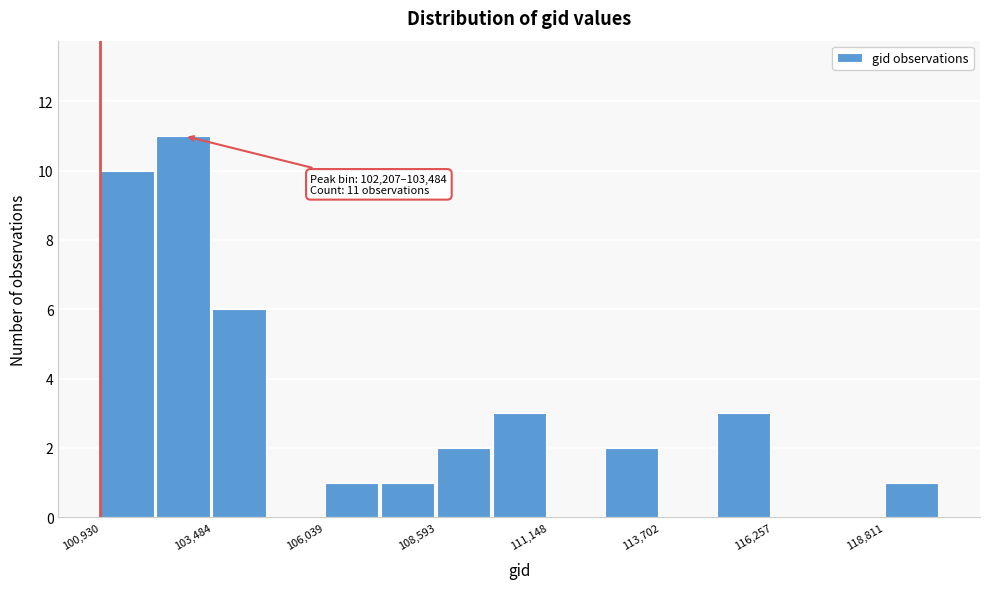

Around what value on the x-axis is the tallest bar? Give the approximate position of its centre, as read against the axis.

103000